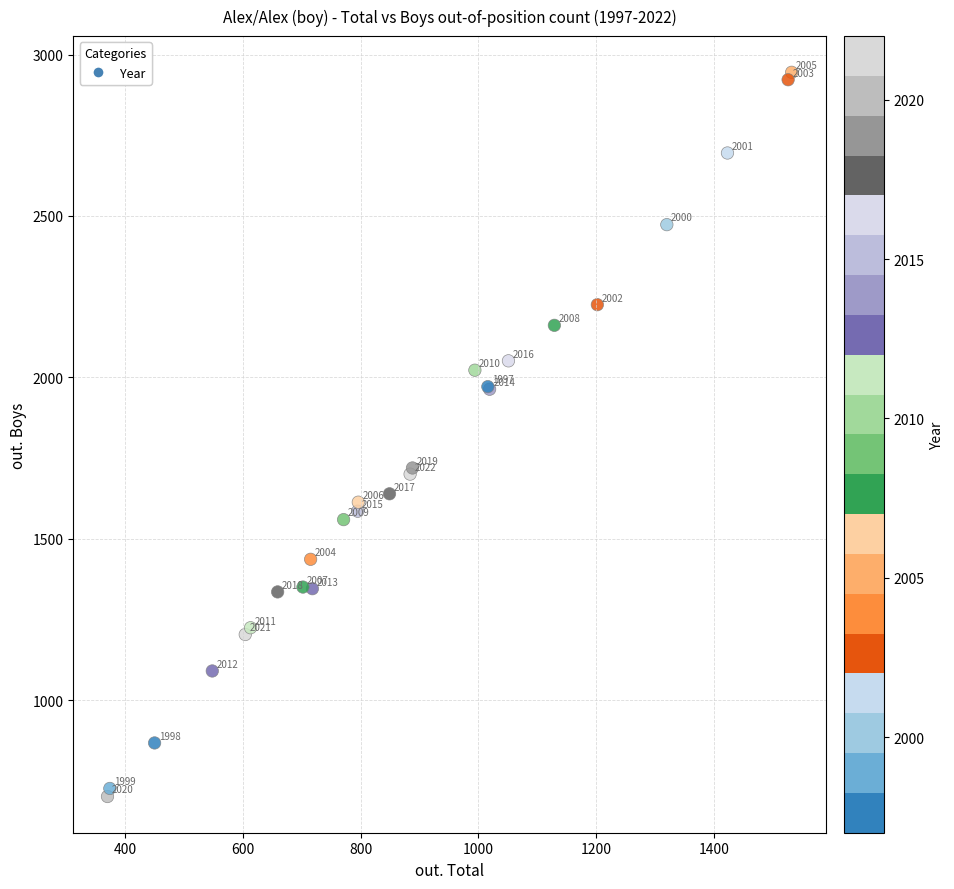

What Y value in the scatter plot is closest to 1823?

1719